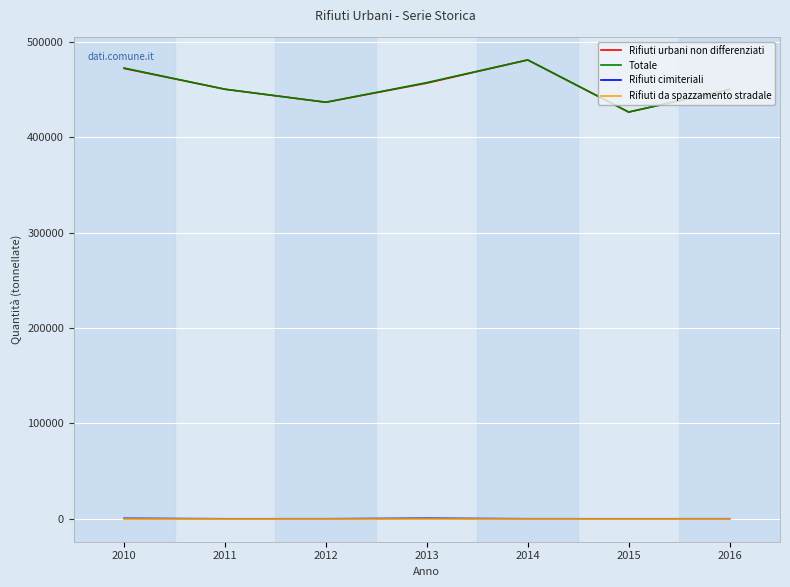

At how many categories does at least one series exceed 18141?

7